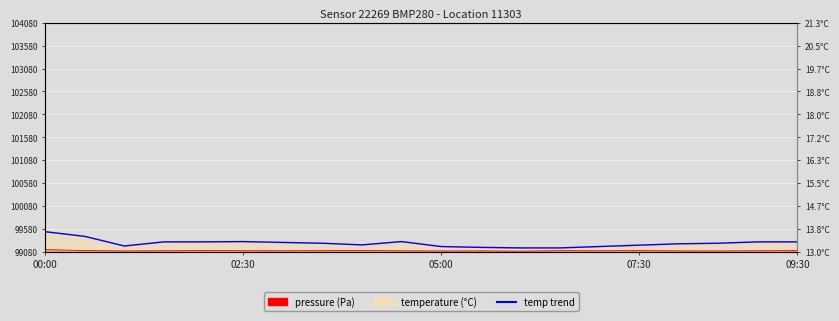

What is the label of the 6th point from the left?

02:30